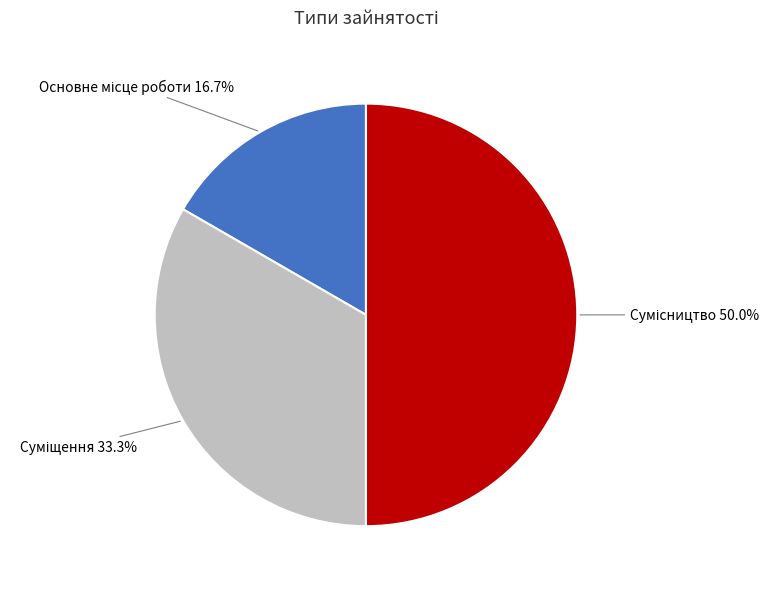

Which category has the smallest portion of the pie?

Основне місце роботи